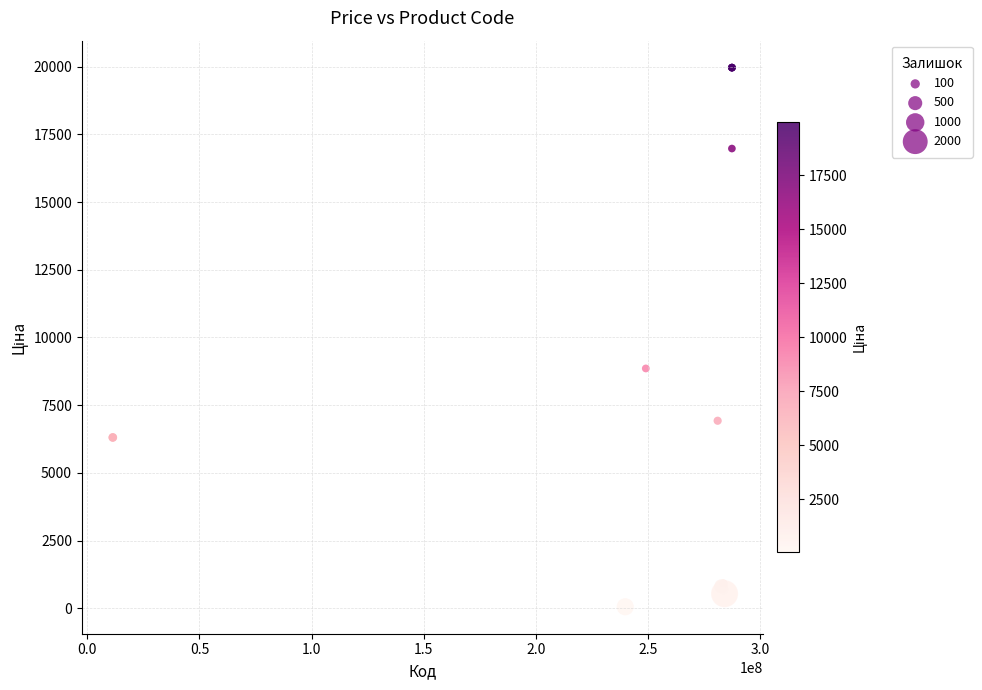

What Y value in the scatter plot is closest to 10010?

8856.7